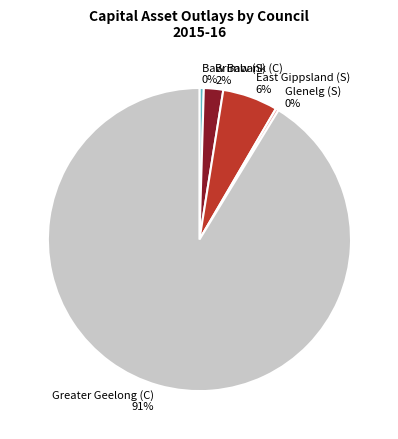

Which slice represents more than half of the pie?

Greater Geelong (C)